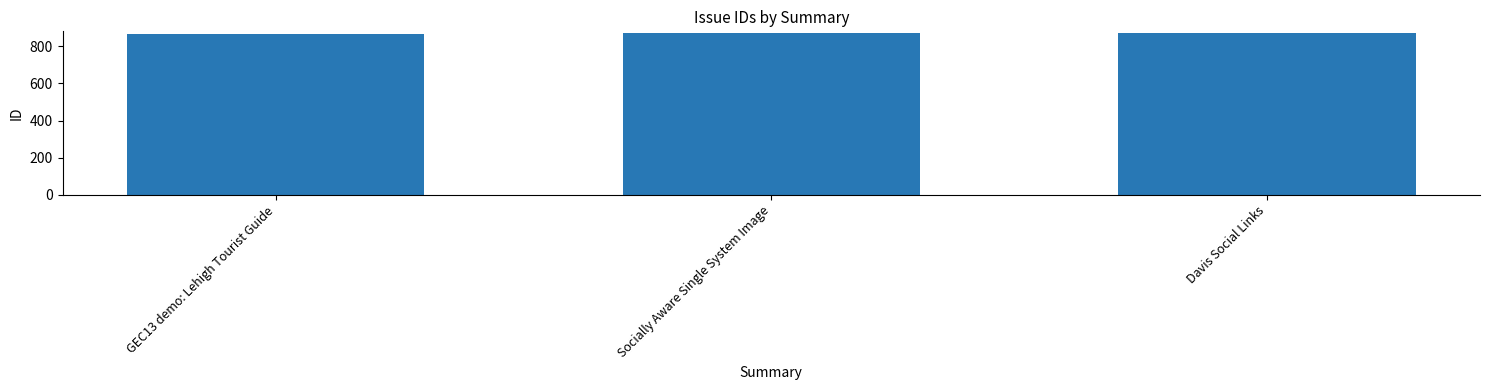

What is the smallest value displayed?

868